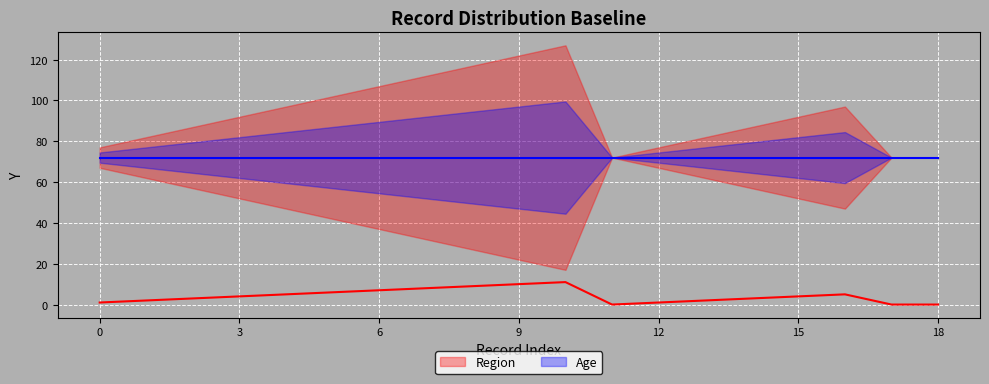

Which series has the largest range (max minus min)?

Region